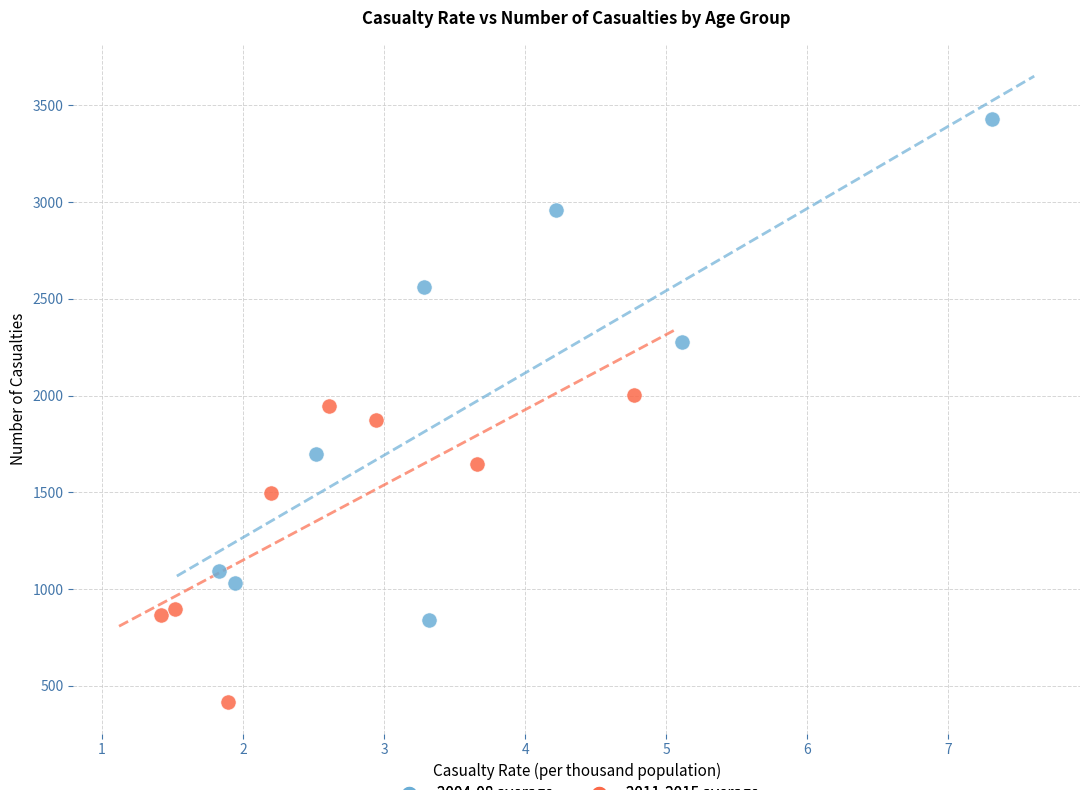

Which series has the largest Y range (max minus min)?

2004-08 average